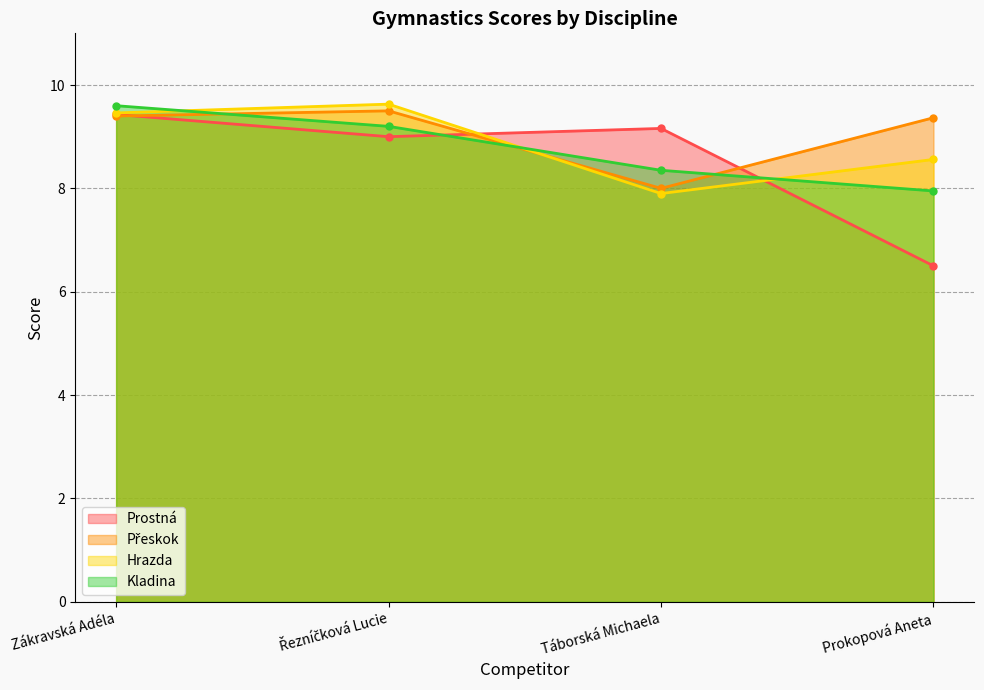

Which has a higher value, Táborská Michaela or Zákravská Adéla?

Zákravská Adéla